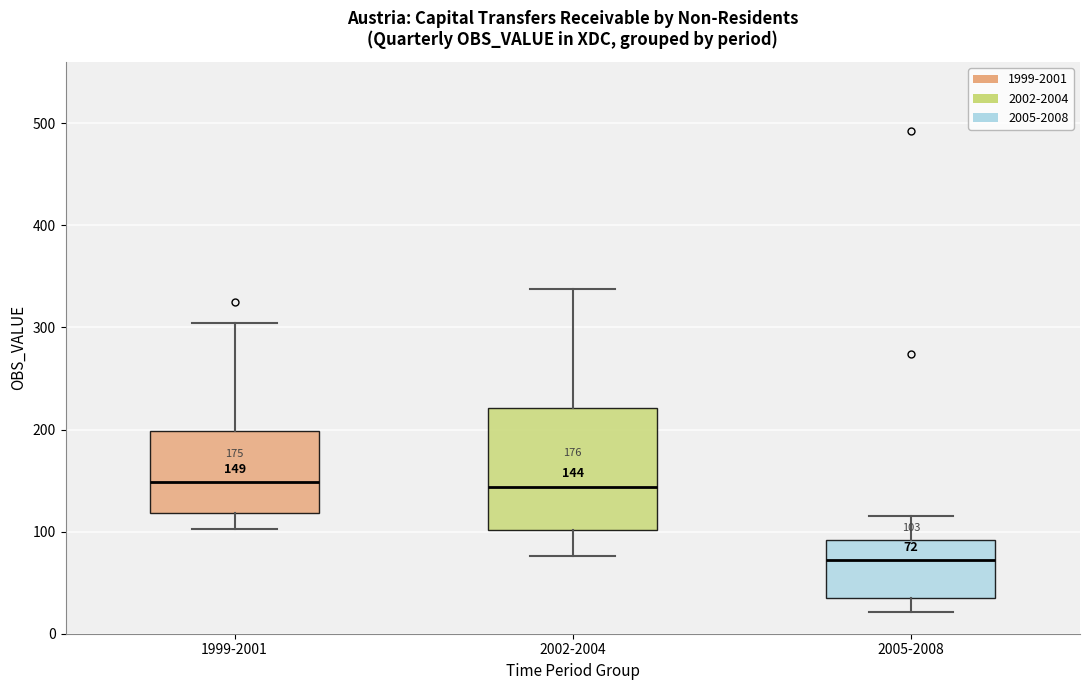

Which box has the lowest median line?

2005-2008